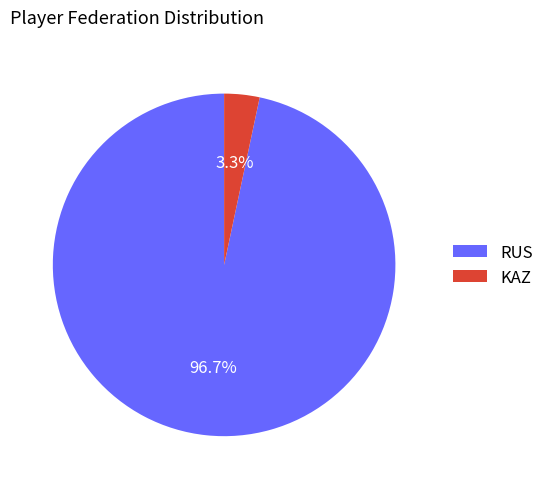

Which category has the biggest portion of the pie?

RUS